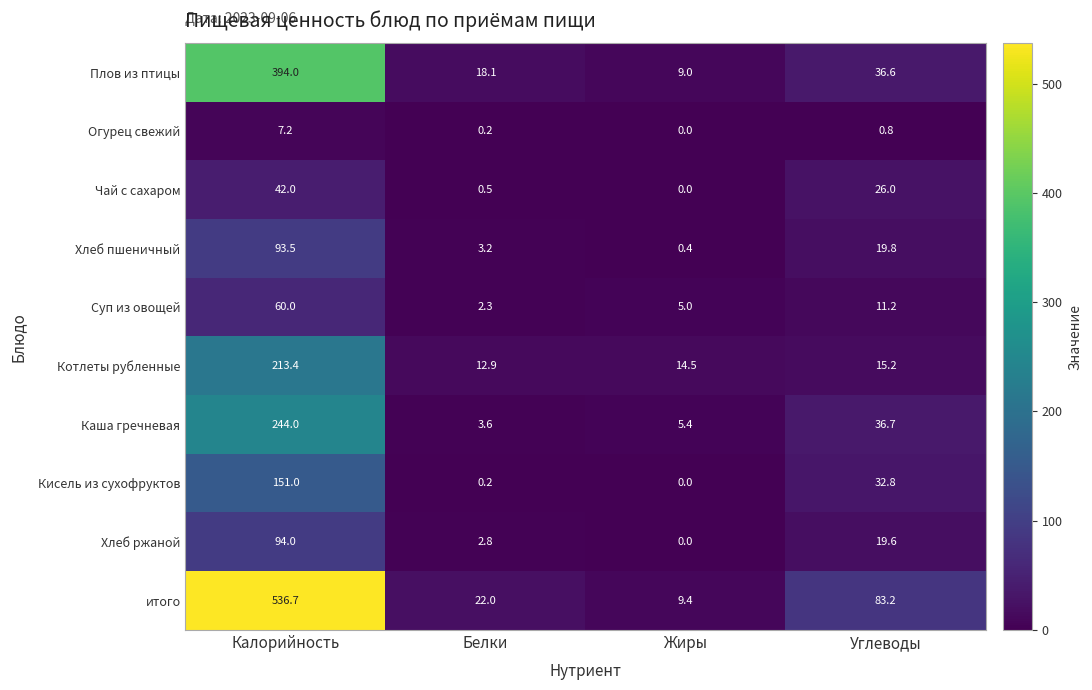

Where is итого nearest to the value 273?

Углеводы